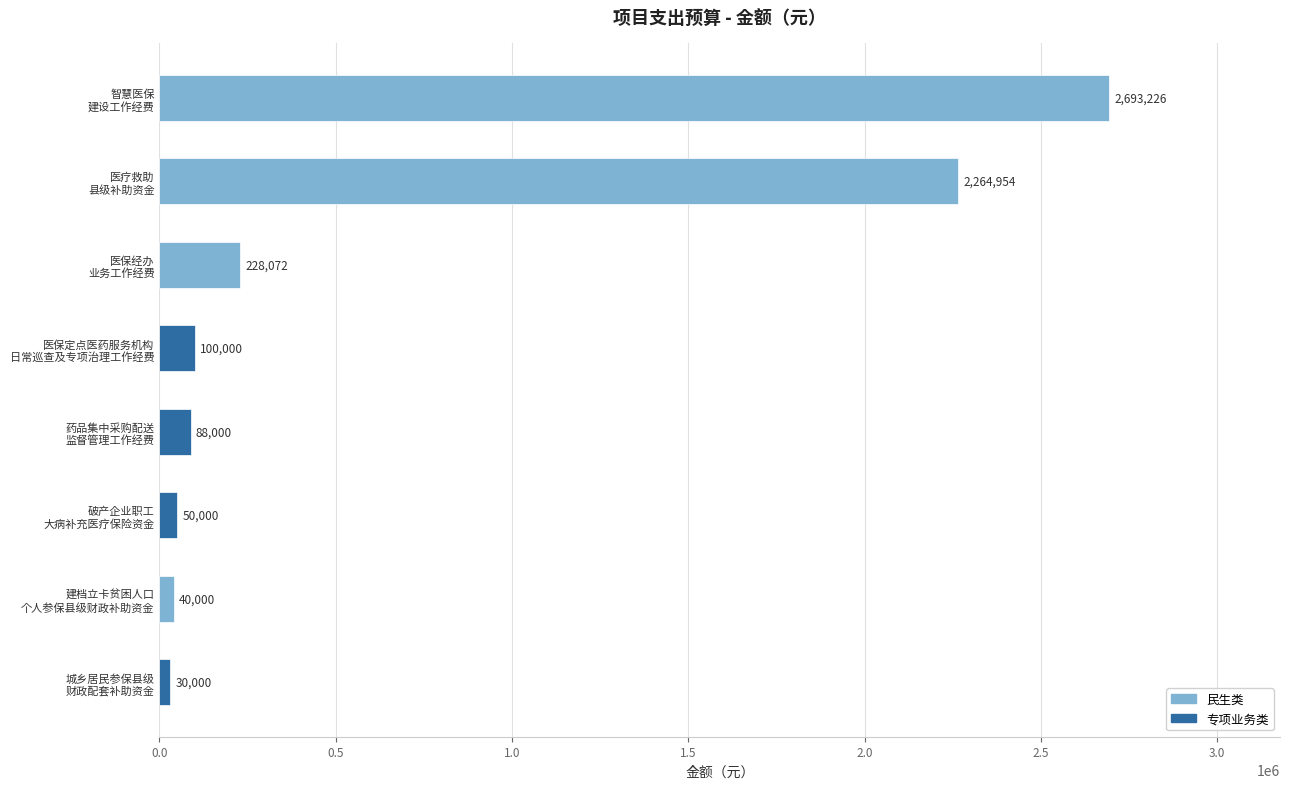

What is the sum of all values?

5494252.6